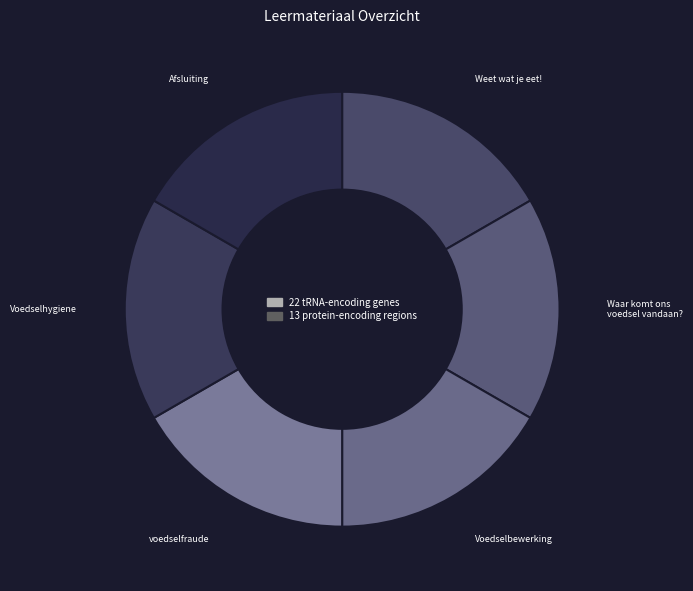

Which category has the smallest portion of the pie?

Weet wat je eet!